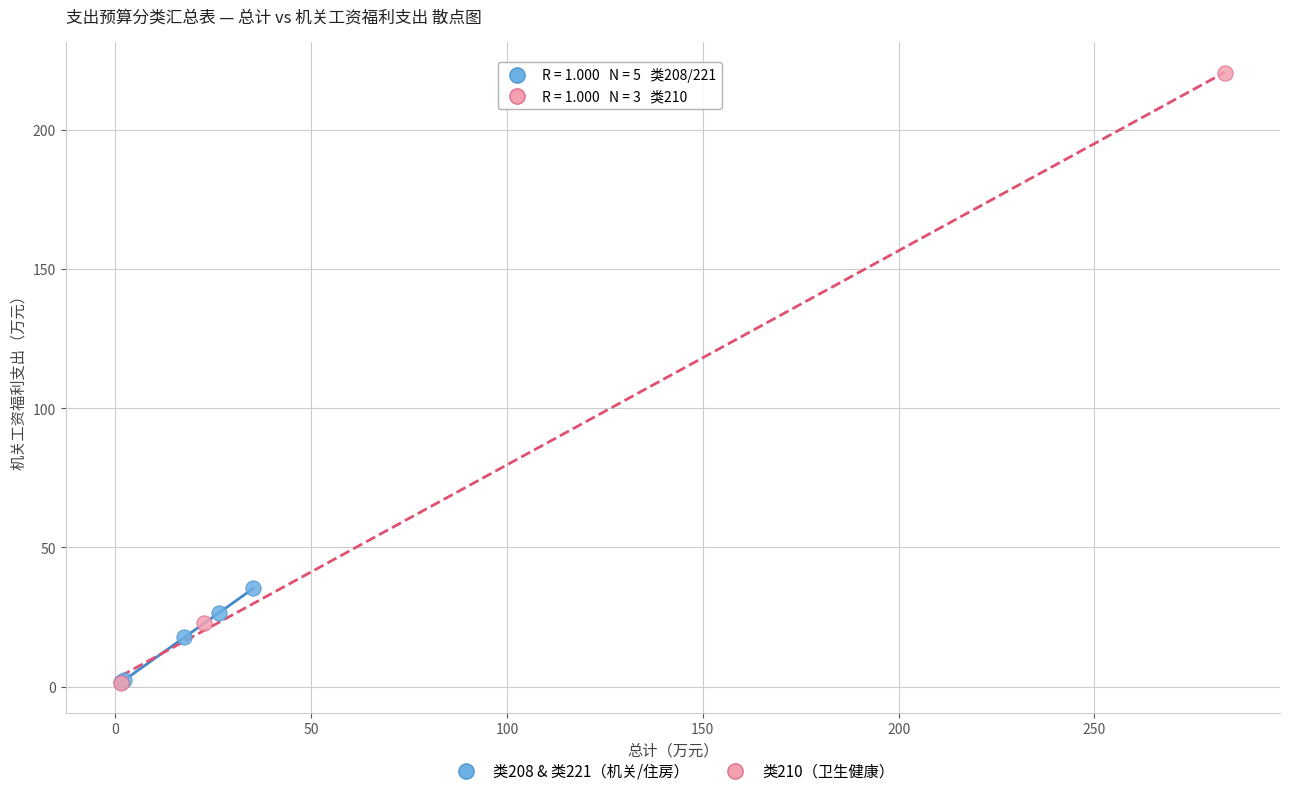

Which series has the widest spread of Y values?

类210（卫生健康）